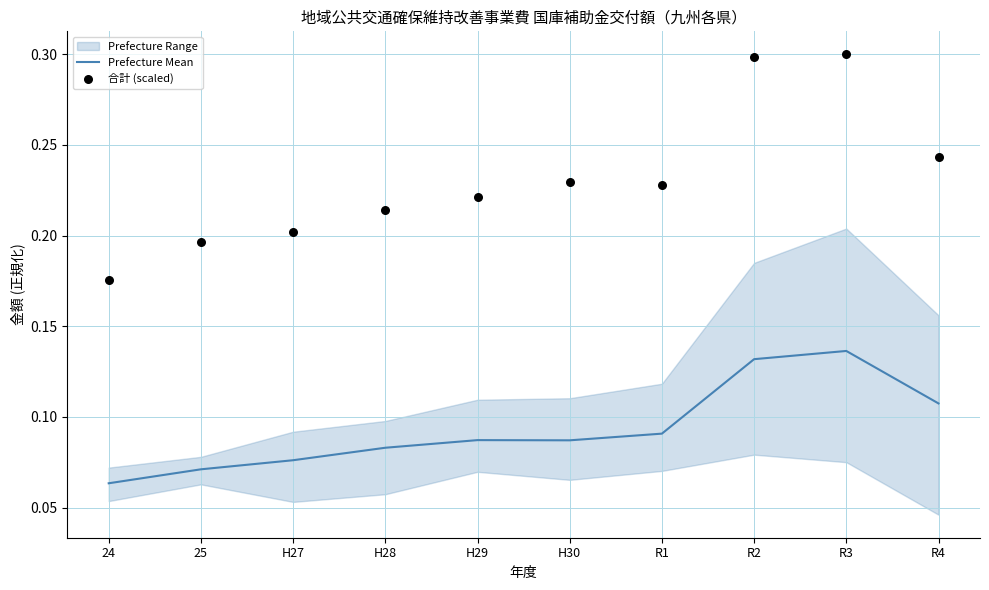

At which category is the sum across all series the highest?

R3